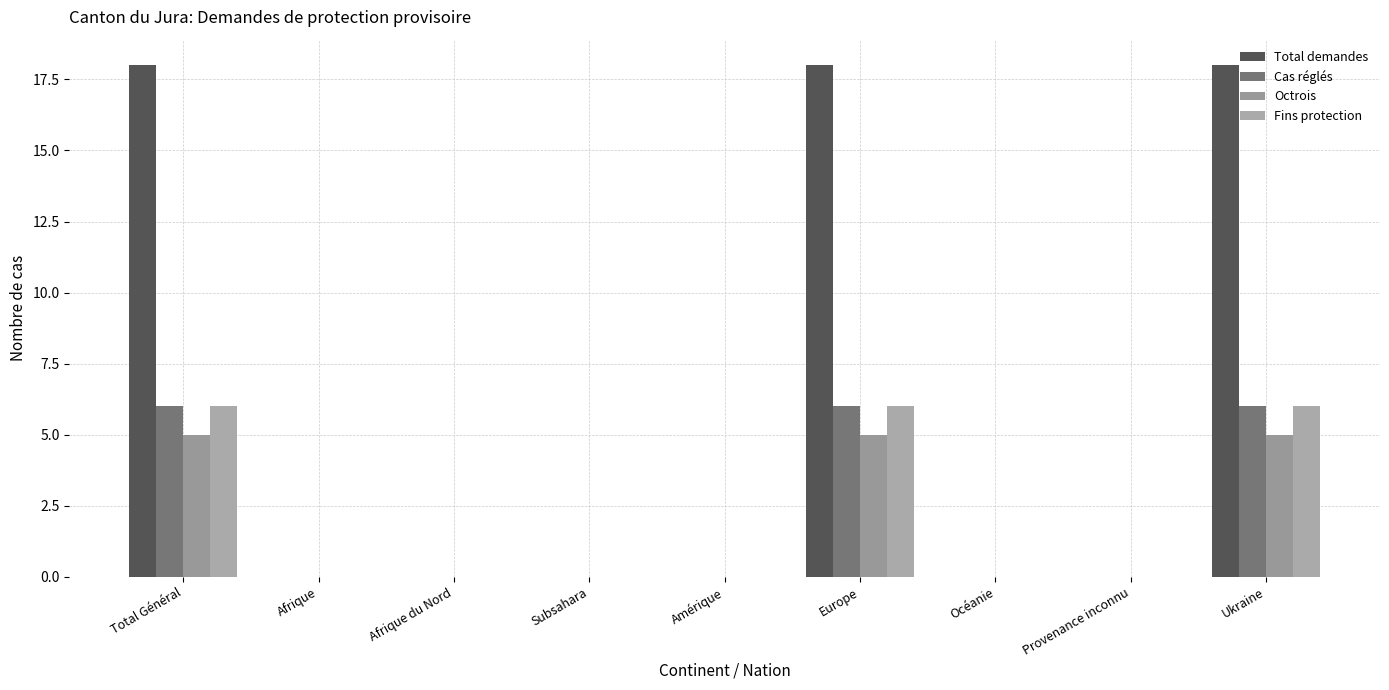

Reading left to right, transcribe all the data shown in this chart.

Total demandes: Total Général=18	Afrique=0	Afrique du Nord=0	Subsahara=0	Amérique=0	Europe=18	Océanie=0	Provenance inconnu=0	Ukraine=18
Cas réglés: Total Général=6	Afrique=0	Afrique du Nord=0	Subsahara=0	Amérique=0	Europe=6	Océanie=0	Provenance inconnu=0	Ukraine=6
Octrois: Total Général=5	Afrique=0	Afrique du Nord=0	Subsahara=0	Amérique=0	Europe=5	Océanie=0	Provenance inconnu=0	Ukraine=5
Fins protection: Total Général=6	Afrique=0	Afrique du Nord=0	Subsahara=0	Amérique=0	Europe=6	Océanie=0	Provenance inconnu=0	Ukraine=6